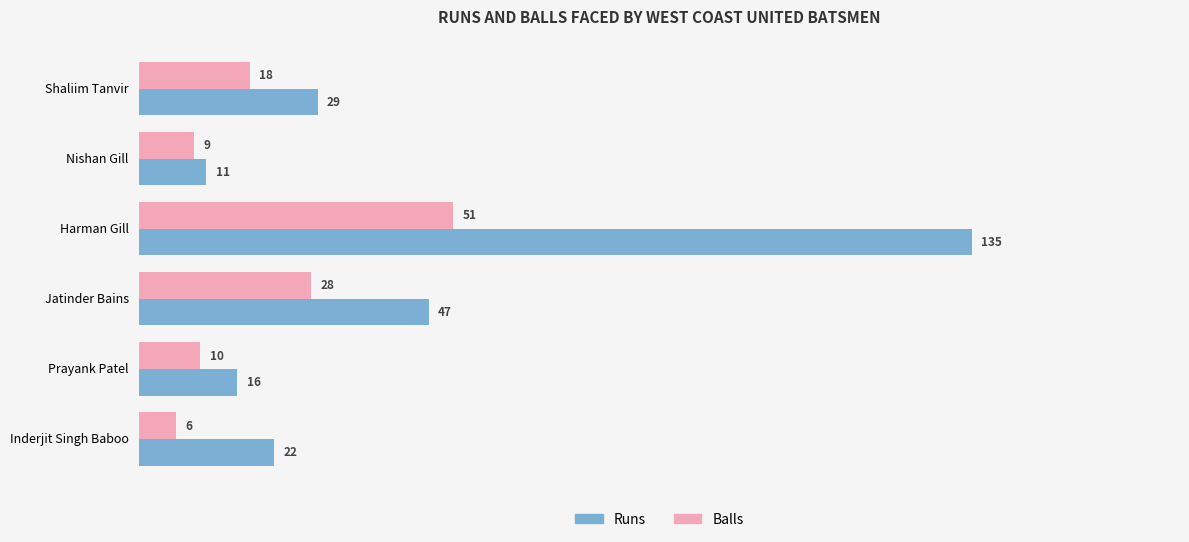

How many data points does each series have?

6